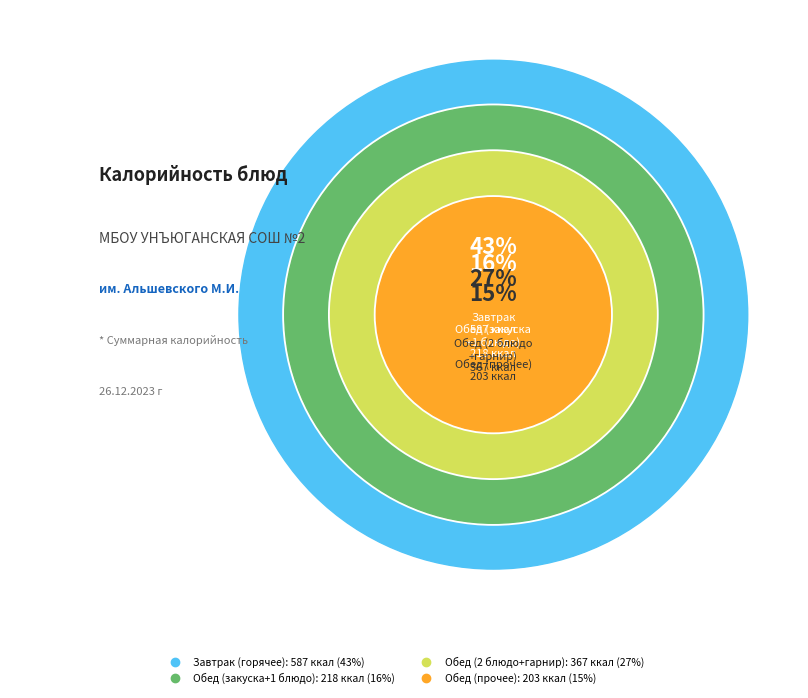

The Мандарин slice represents 1% of the pie. True or false?

False